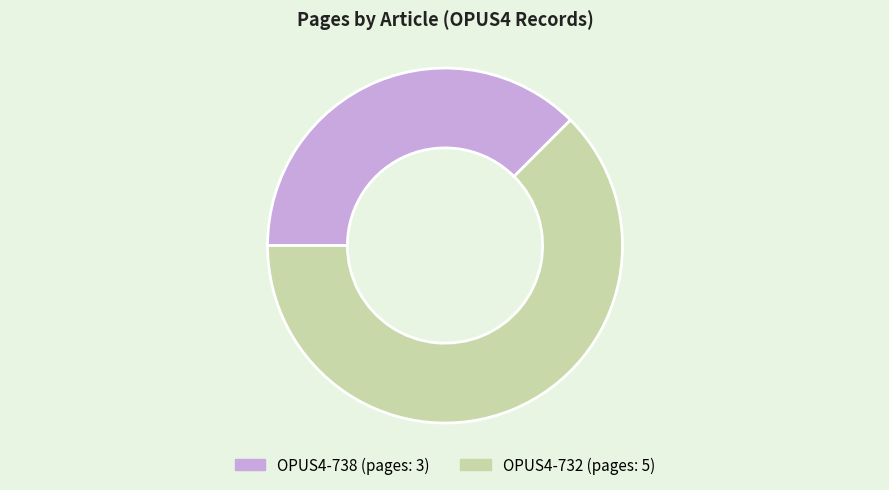

True or false: OPUS4-738 accounts for 38% of the total.

True